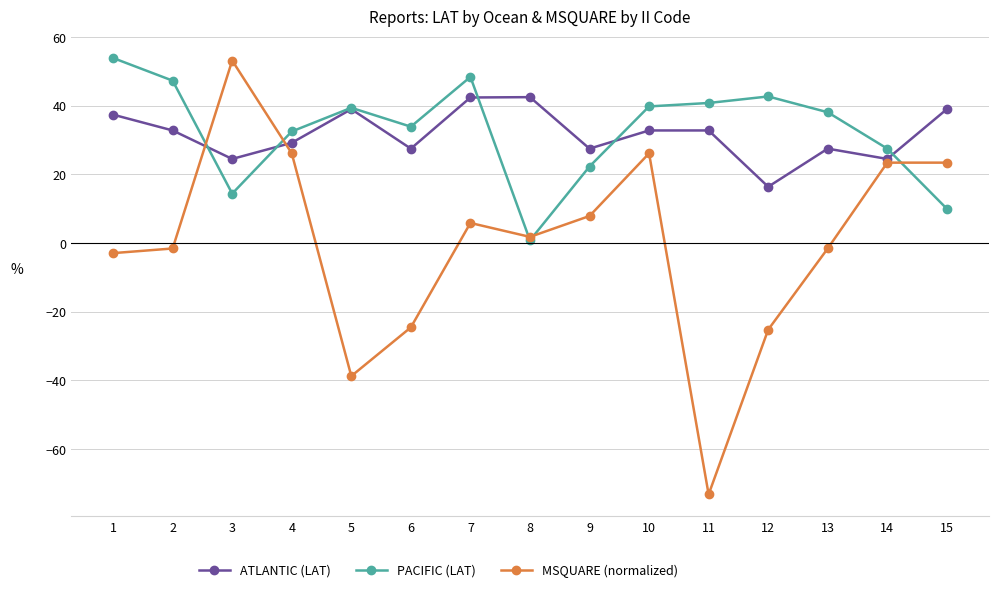

True or false: ATLANTIC (LAT) and PACIFIC (LAT) intersect in this chart.

True